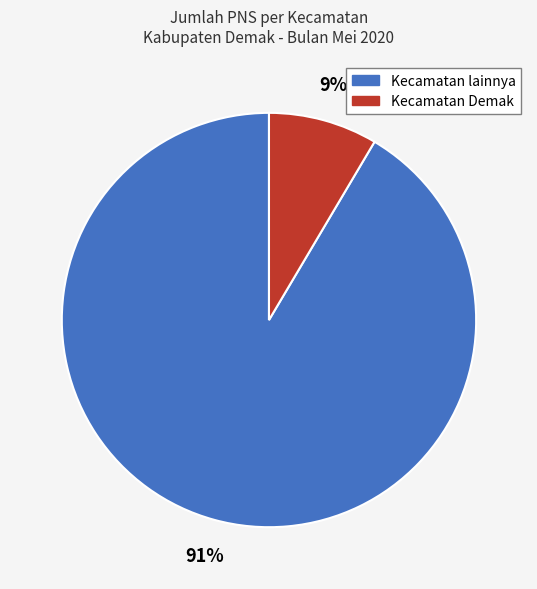

To the nearest percent, what is the average slice percentage?

50%